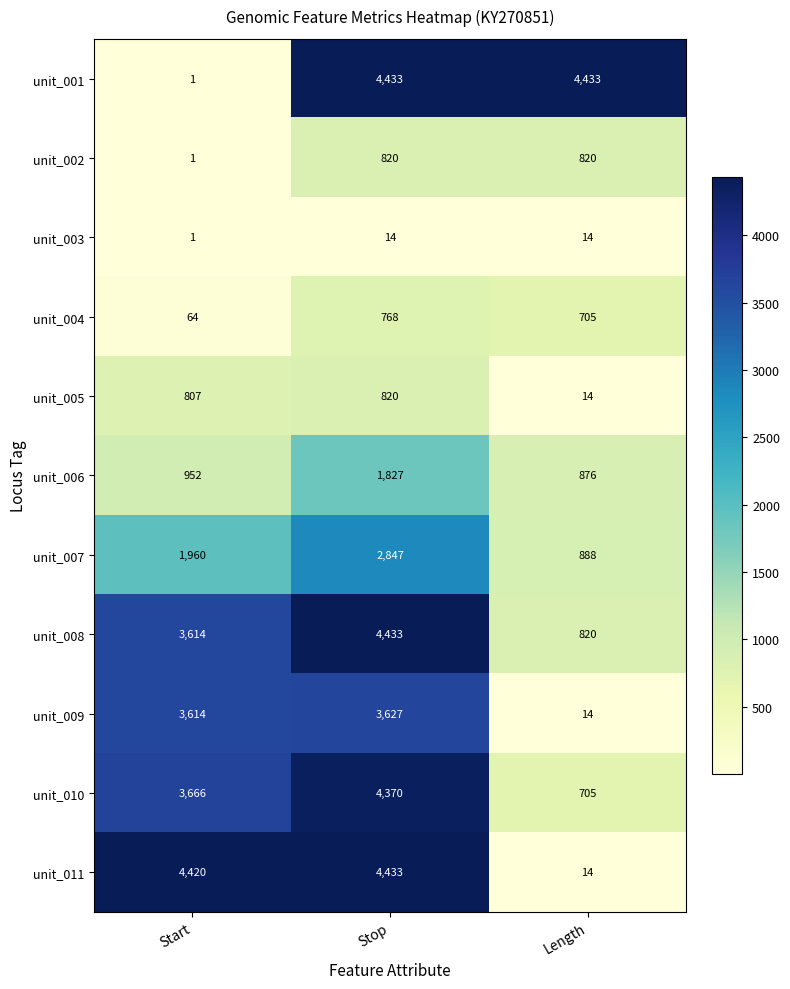

At which label is unit_003 closest to 7?

Start